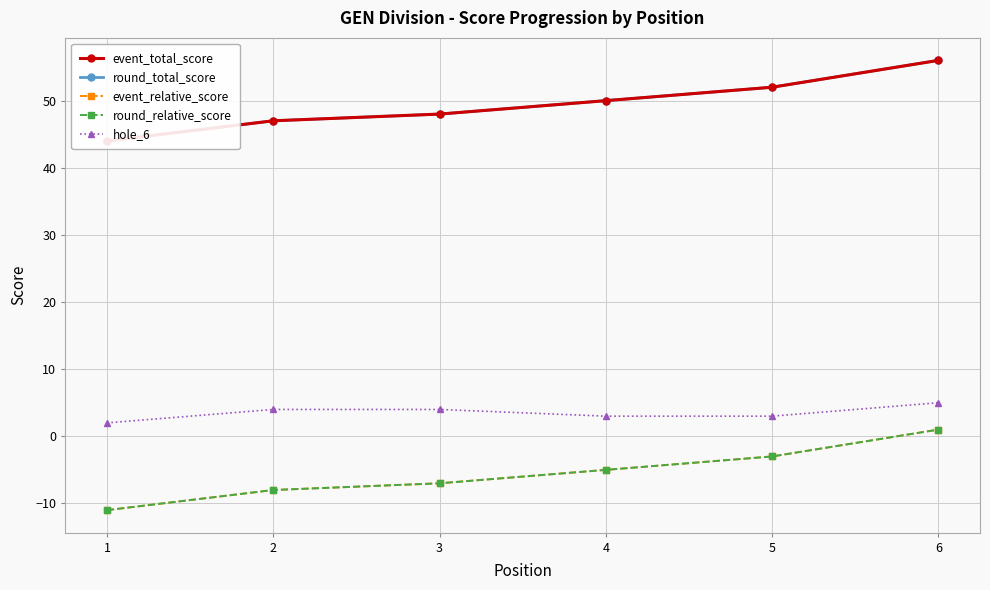

At which label does round_total_score first exceed 50?

5